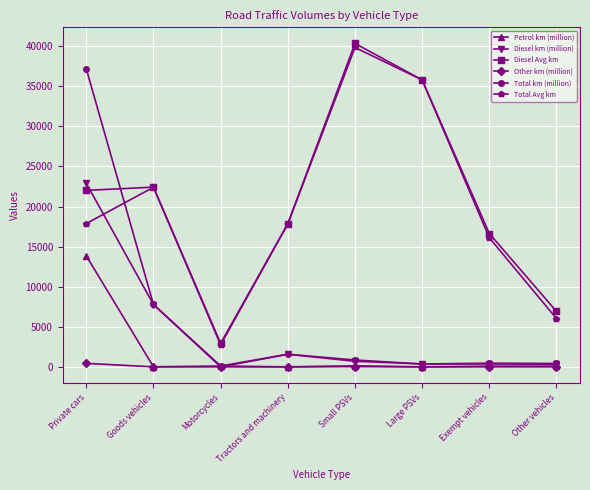

How many values in Diesel km (million) are above zero?

7